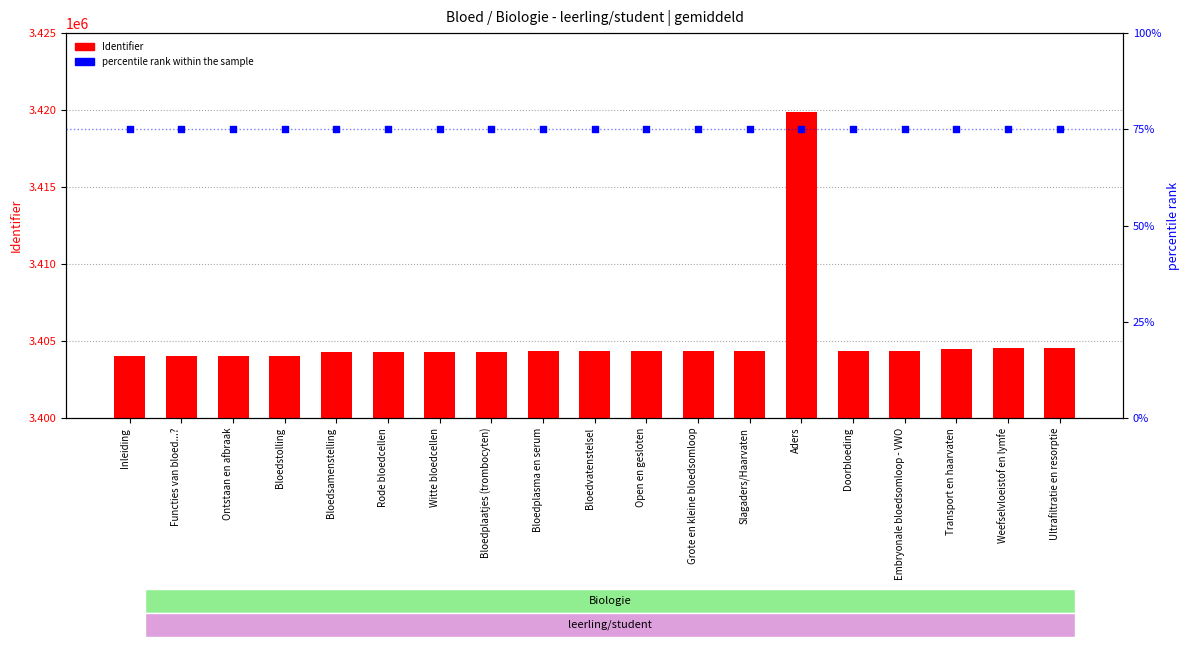

Which series has the widest spread of Y values?

Identifier (count)